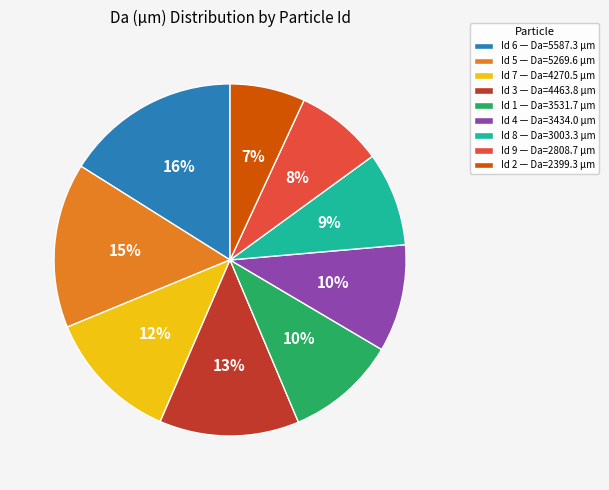

To the nearest percent, what is the difference between the largest and smallest slice percentages?

9%